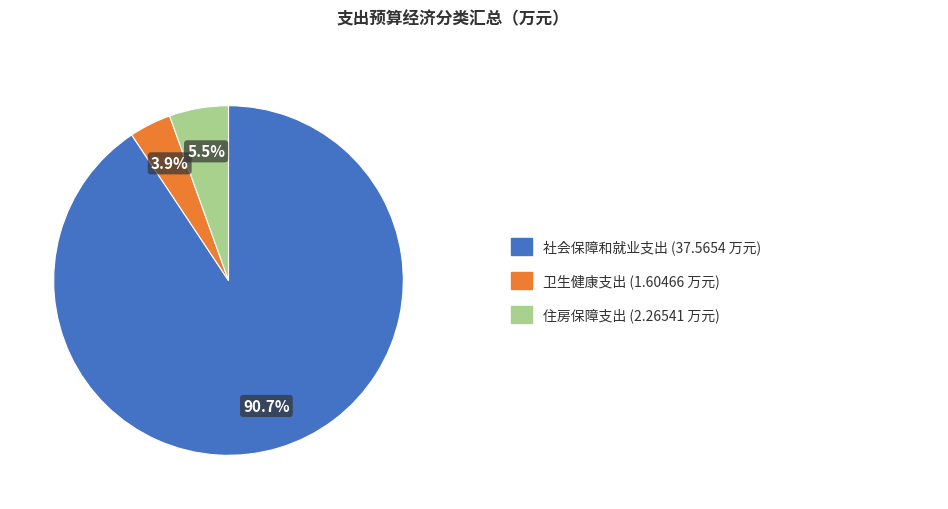

Is there a majority slice in this chart?

Yes